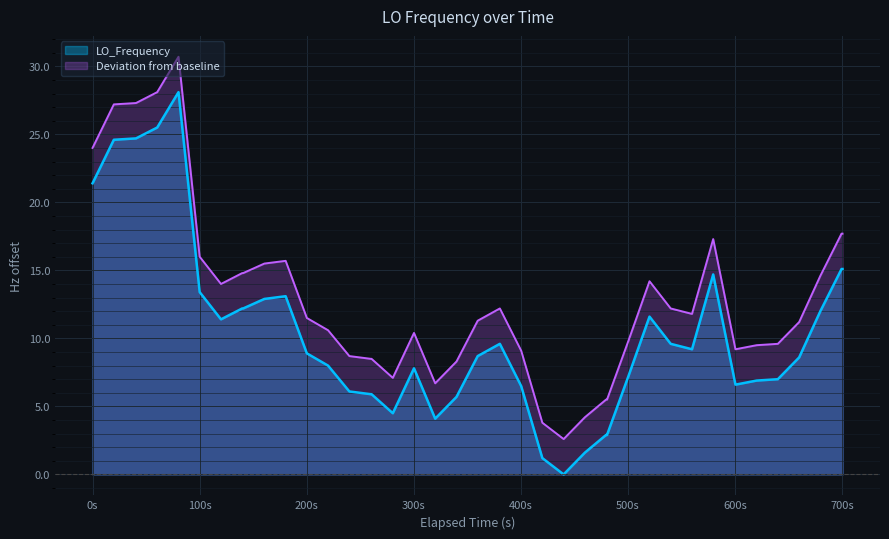

List the series in order of their overall mean, lowest first.

LO_Frequency, Deviation from baseline